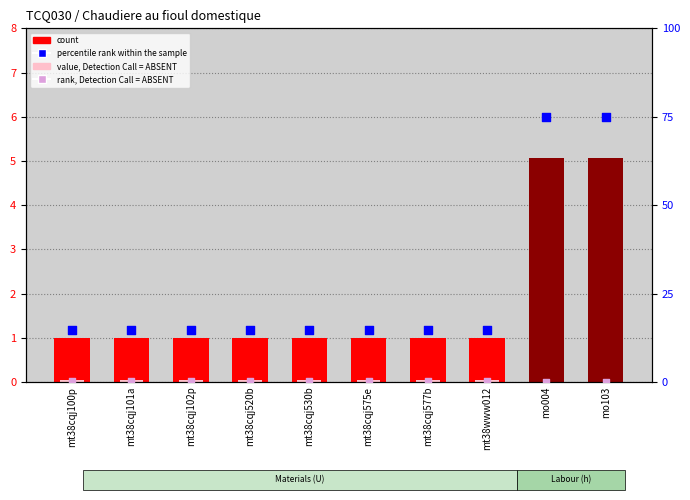

What is the total value across all series at mo004?

1205.1